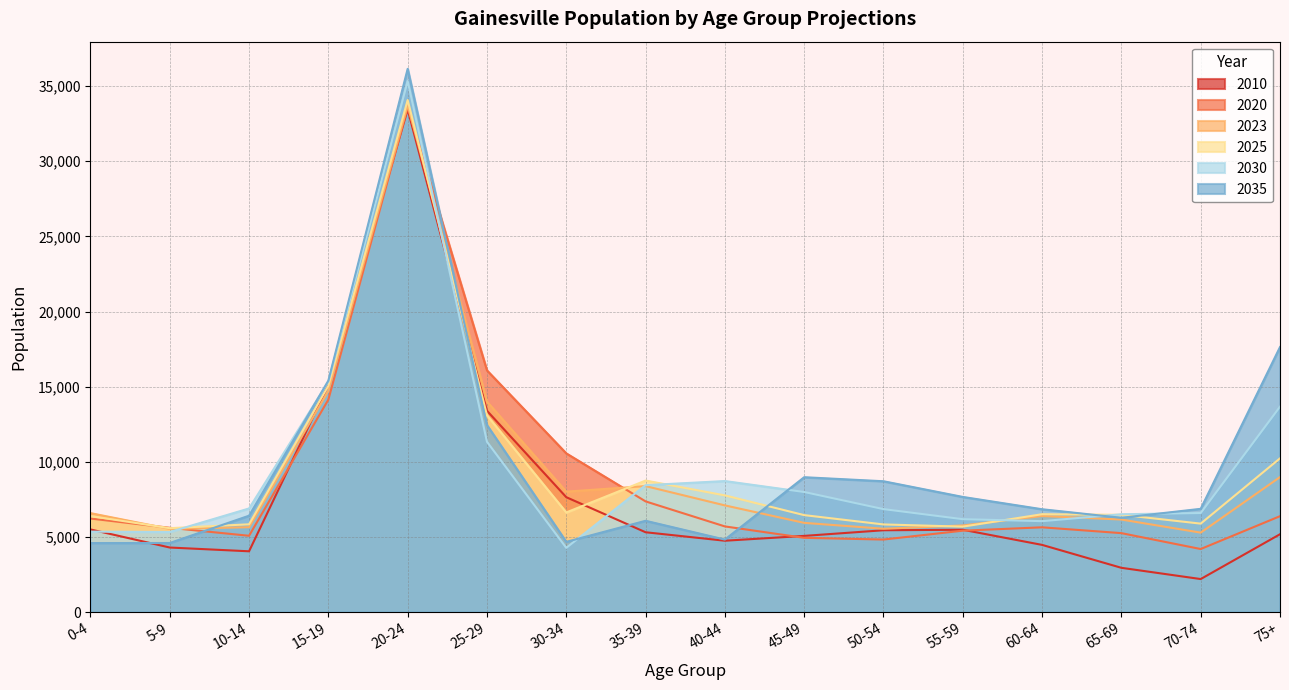

The 2030 series shows 8448 at 35-39. True or false?

True